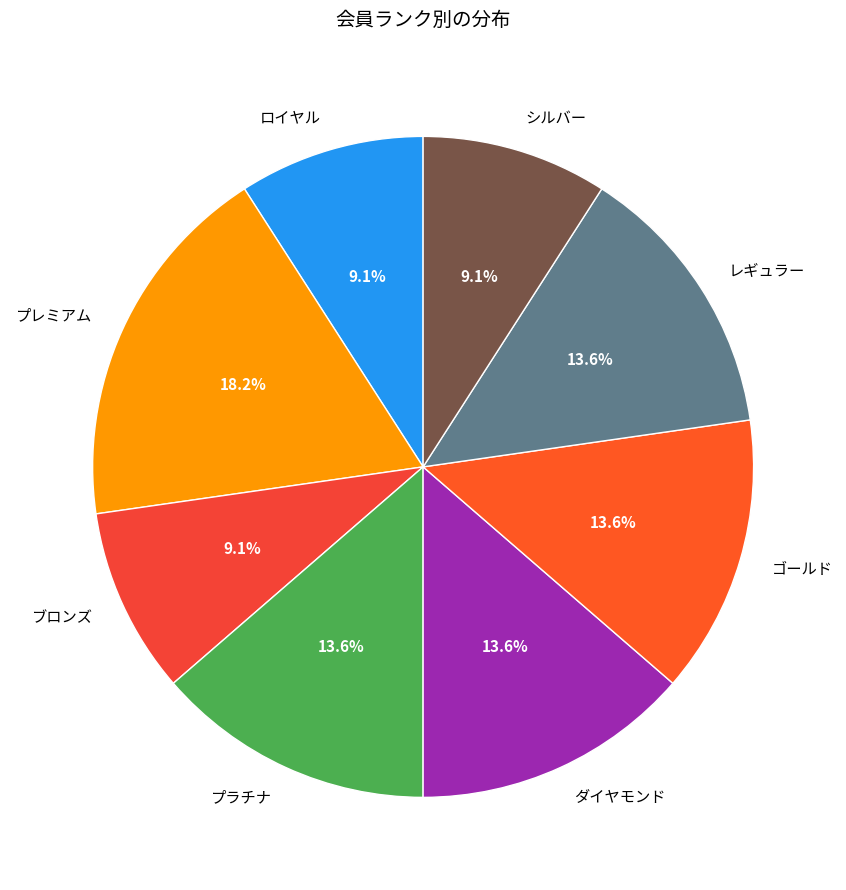

Is there a majority slice in this chart?

No